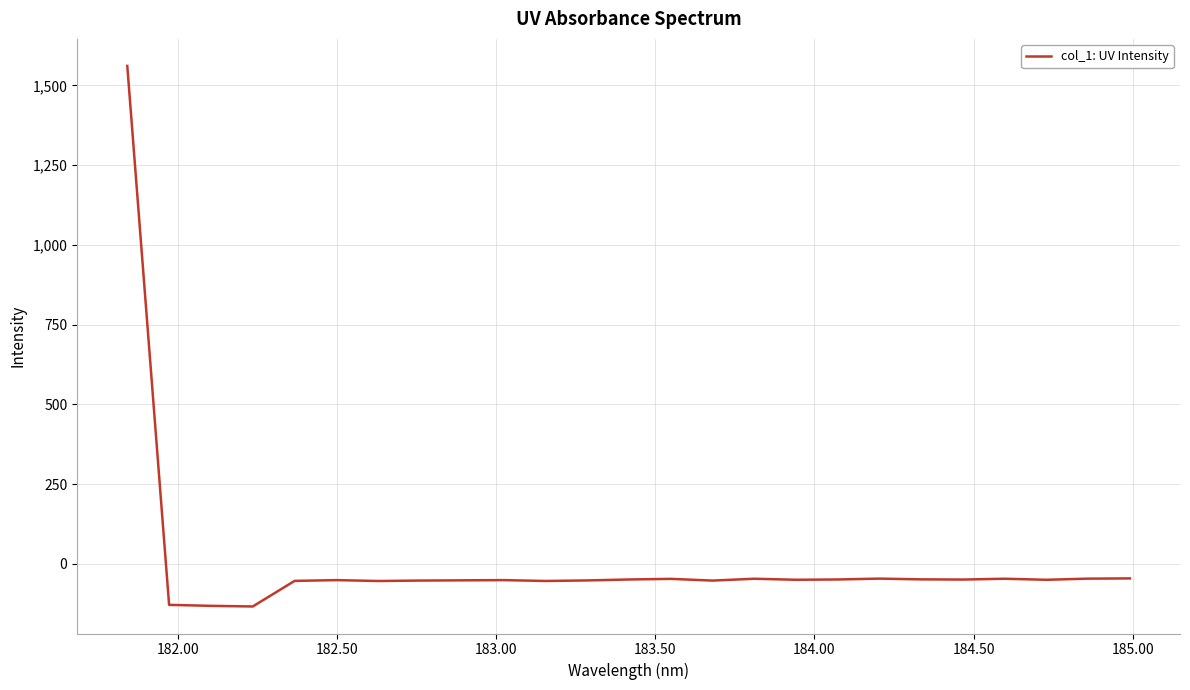

What is the minimum value shown in the chart?

-133.3